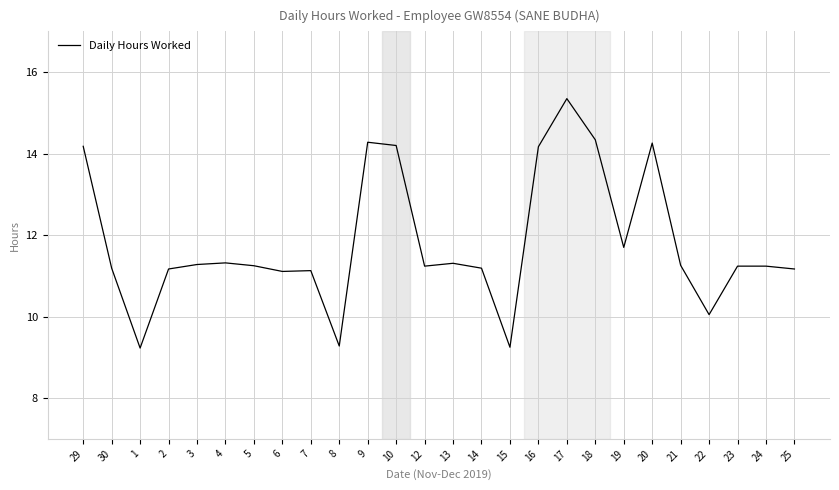

What is the difference between the values at 12 and 20?

3.0